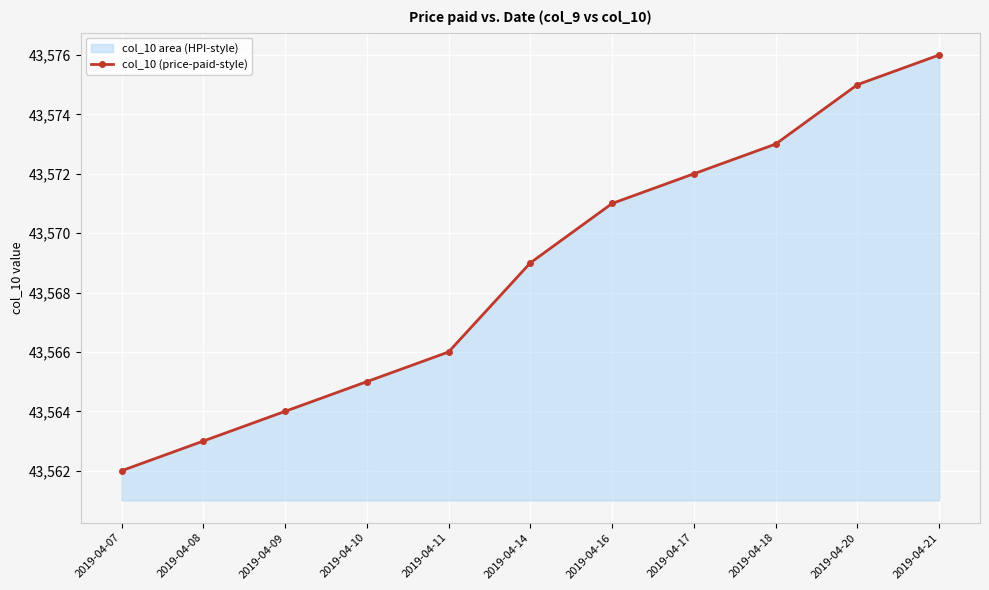

Reading left to right, list all the values displayed in this chart.

2019-04-07=43562	2019-04-08=43563	2019-04-09=43564	2019-04-10=43565	2019-04-11=43566	2019-04-14=43569	2019-04-16=43571	2019-04-17=43572	2019-04-18=43573	2019-04-20=43575	2019-04-21=43576